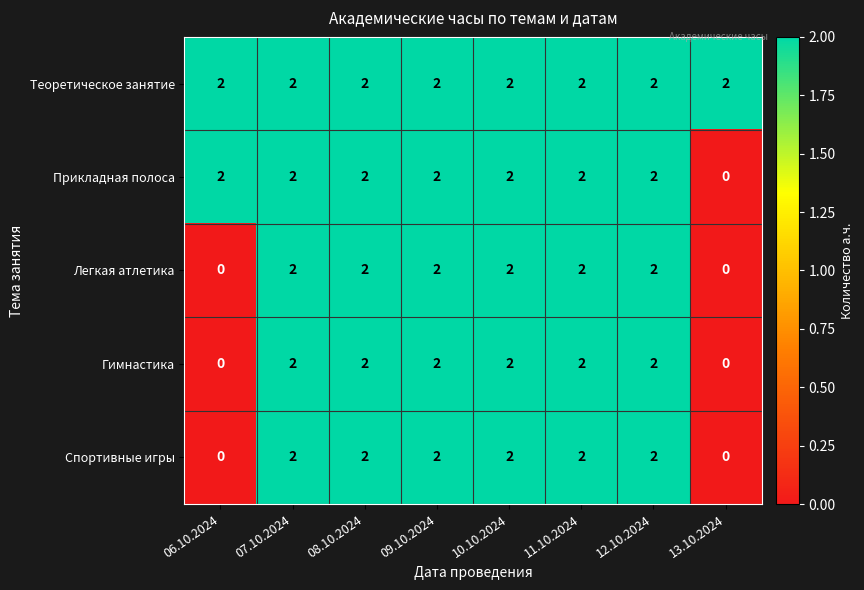

How many Легкая атлетика values are between 2 and 3?

6